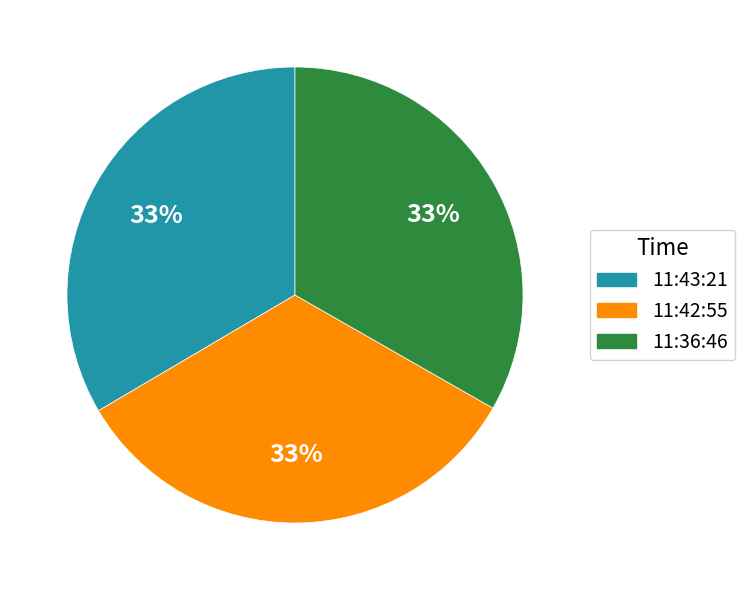

Approximately how many times larger is the value at 11:42:55 compared to 11:36:46?

1.0